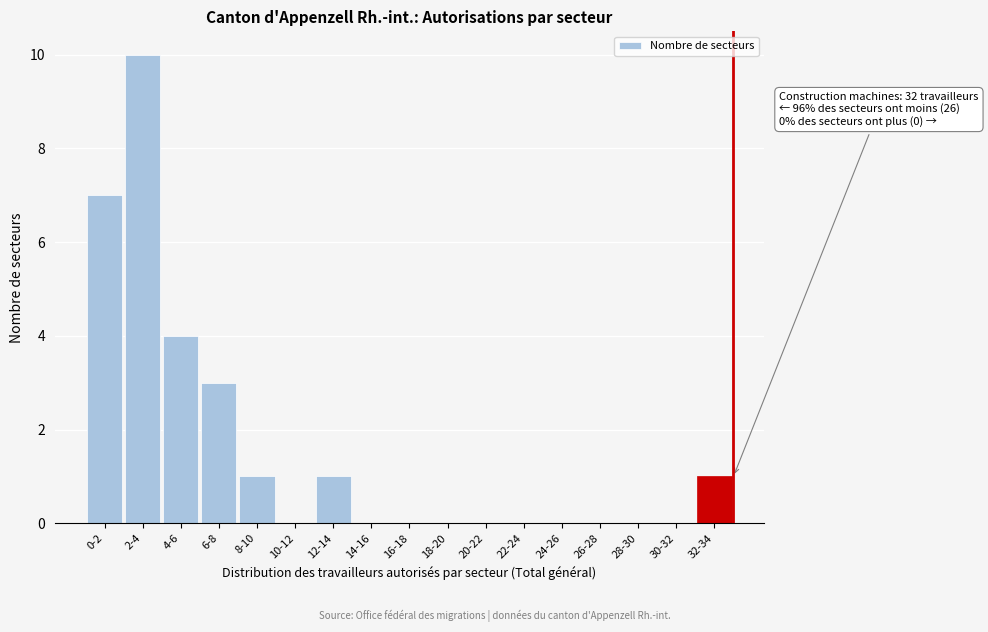

Reading left to right, transcribe all the data shown in this chart.

0-2=7	2-4=10	4-6=4	6-8=3	8-10=1	10-12=0	12-14=1	14-16=0	16-18=0	18-20=0	20-22=0	22-24=0	24-26=0	26-28=0	28-30=0	30-32=0	32-34=1